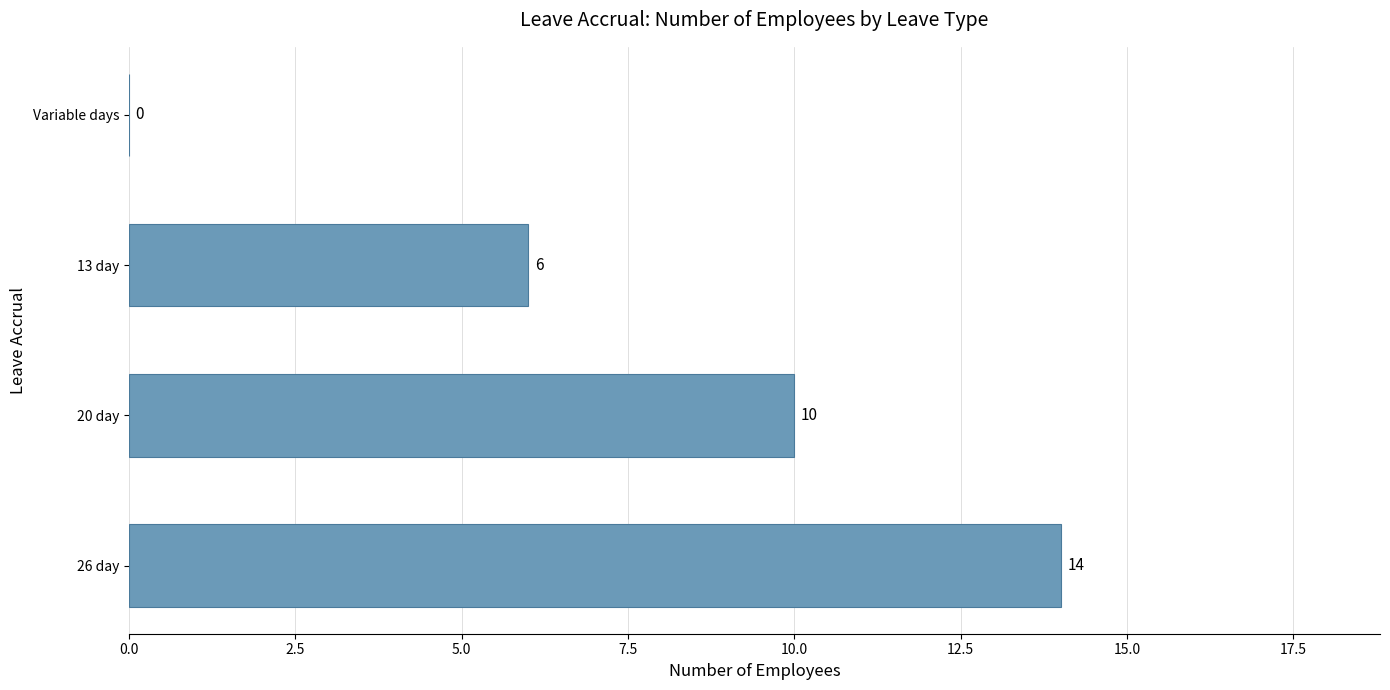

Reading bottom to top, what are all the values shown in this chart?

26 day=14	20 day=10	13 day=6	Variable days=0